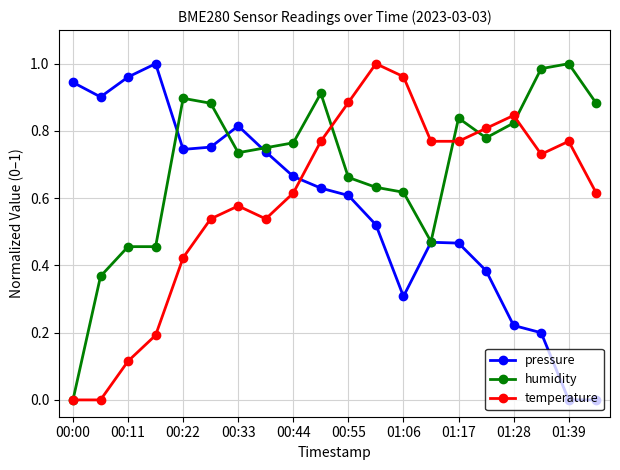

True or false: pressure and temperature cross at least once.

True